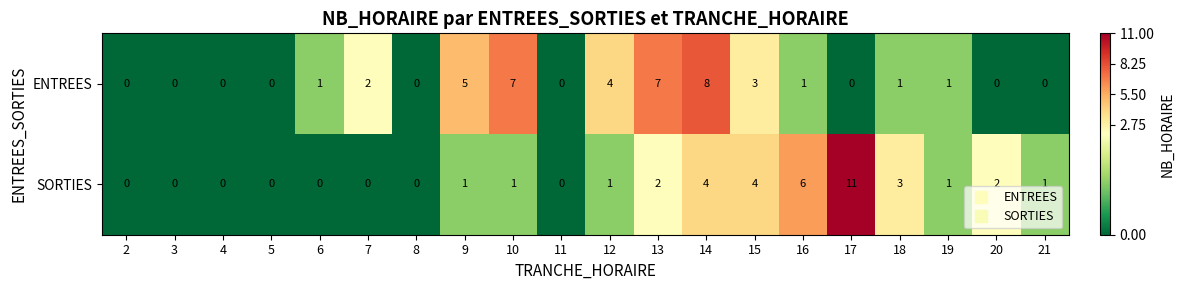

True or false: SORTIES has a value of 0 at 4.

True